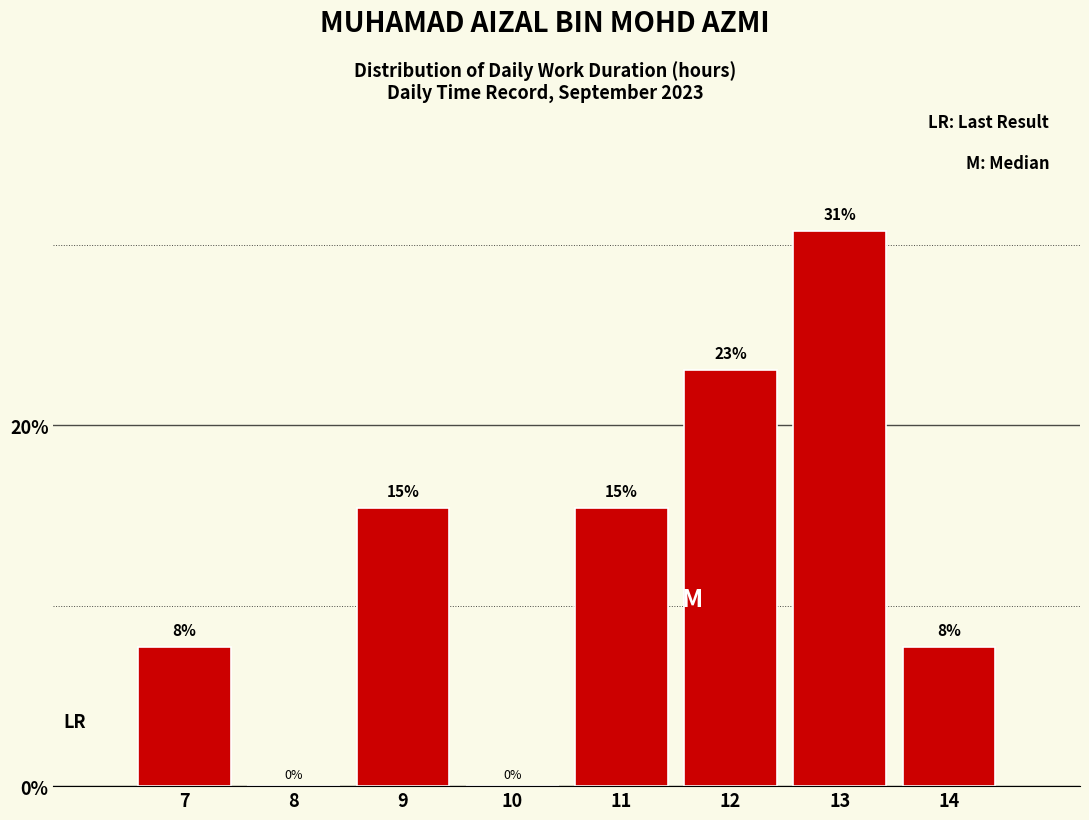

Are the bars horizontal?

No